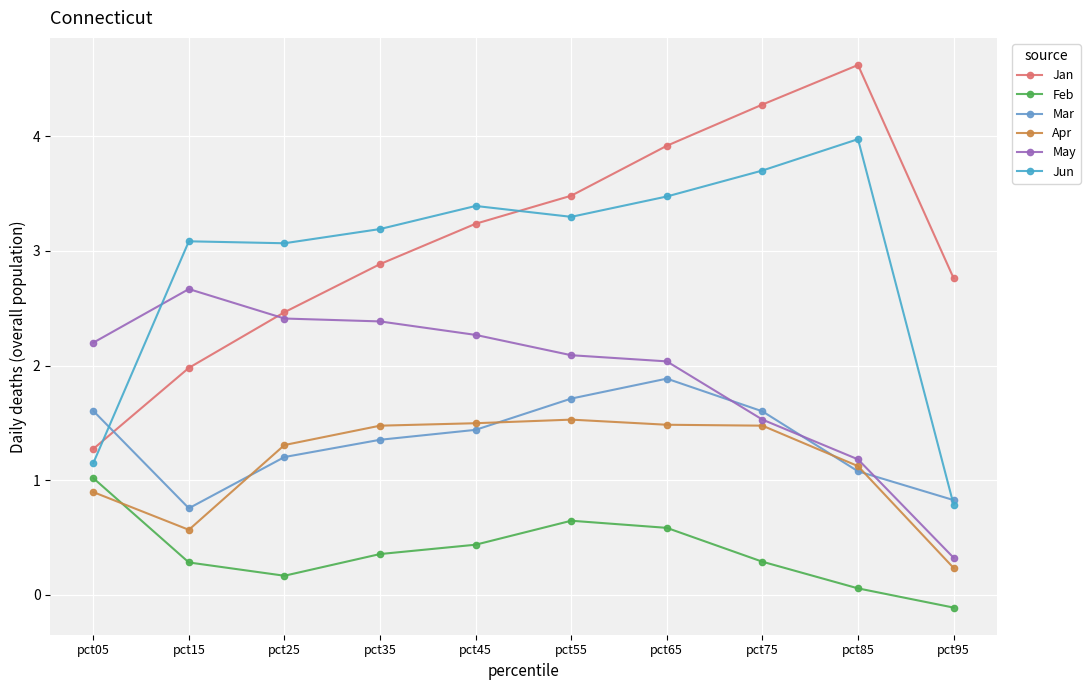

Reading left to right, transcribe all the data shown in this chart.

Jan: 1.3	2.0	2.5	2.9	3.2	3.5	3.9	4.3	4.6	2.8
Feb: 1.0	0.3	0.2	0.4	0.4	0.6	0.6	0.3	0.1	-0.1
Mar: 1.6	0.8	1.2	1.4	1.4	1.7	1.9	1.6	1.1	0.8
Apr: 0.9	0.6	1.3	1.5	1.5	1.5	1.5	1.5	1.1	0.2
May: 2.2	2.7	2.4	2.4	2.3	2.1	2.0	1.5	1.2	0.3
Jun: 1.1	3.1	3.1	3.2	3.4	3.3	3.5	3.7	4.0	0.8